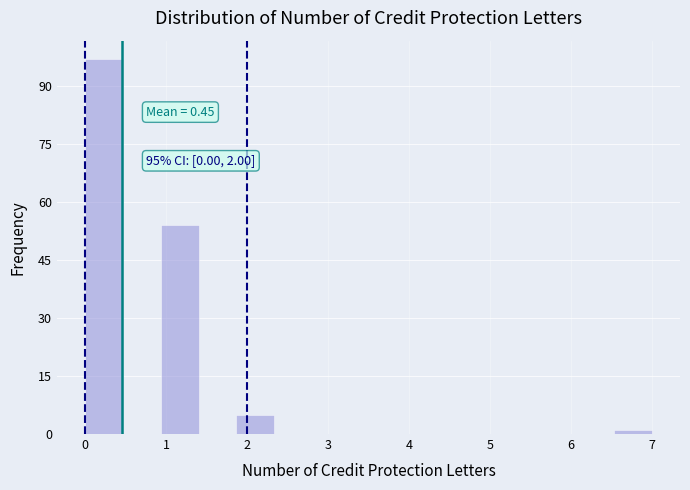

Over which range of the x-axis is the bar tallest?

0.0 to 0.5